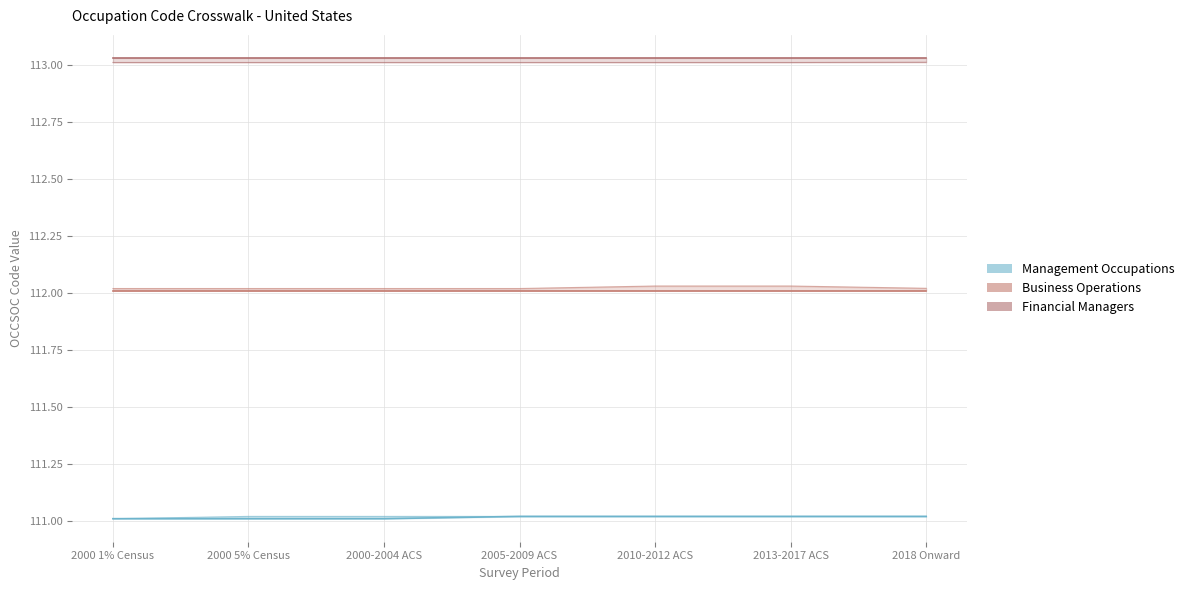

What position from the right is 2000 5% Census?

6